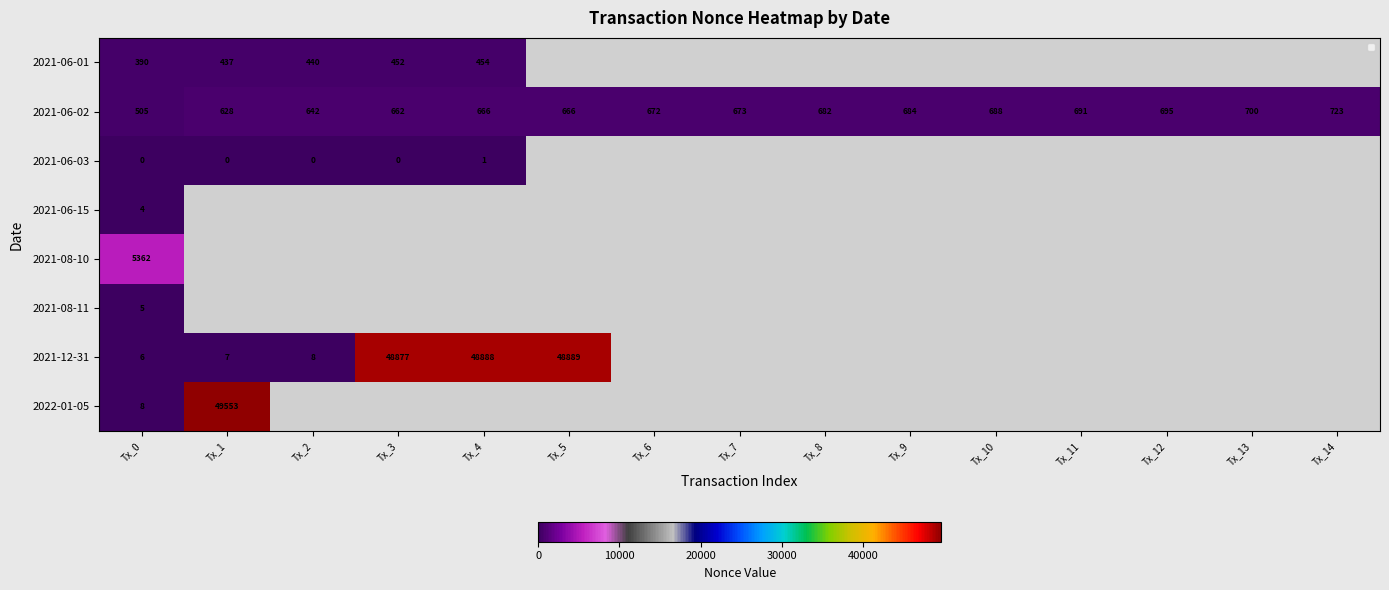

How many series are shown in this chart?

8